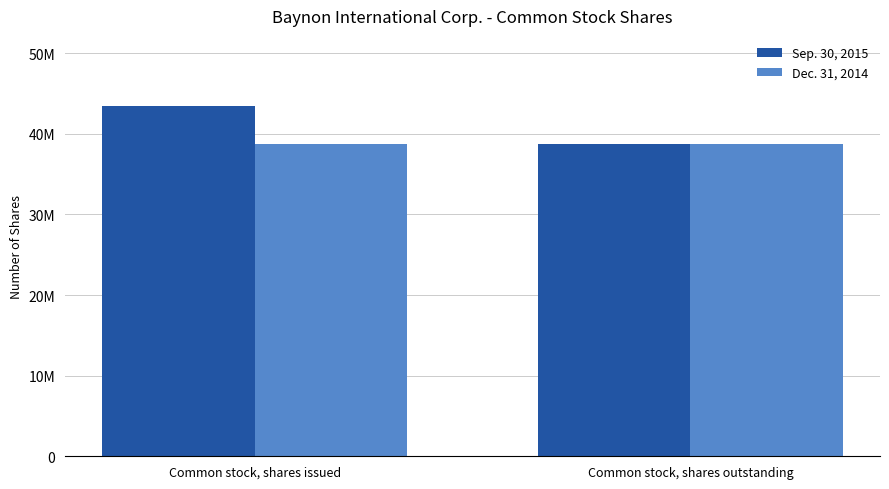

Reading left to right, extract all data points from this chart.

Sep. 30, 2015: Common stock, shares issued=43465233	Common stock, shares outstanding=38772192
Dec. 31, 2014: Common stock, shares issued=38772192	Common stock, shares outstanding=38772192